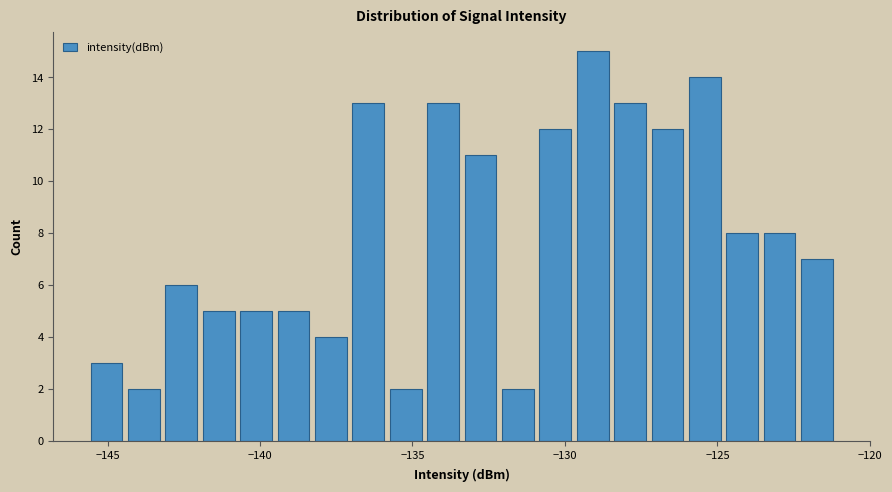

Read against the x-axis, roughly where is the centre of the tallest bar?

-129.0